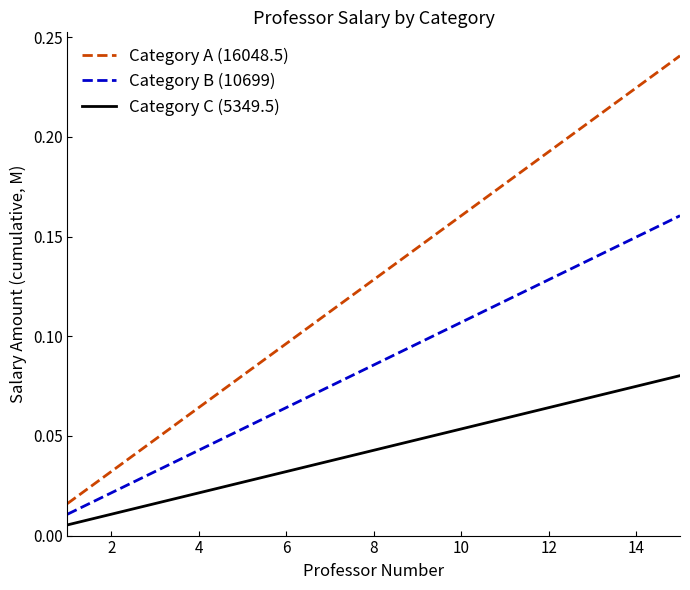

What are all the series names shown in the legend?

Category A (16048.5), Category B (10699), Category C (5349.5)